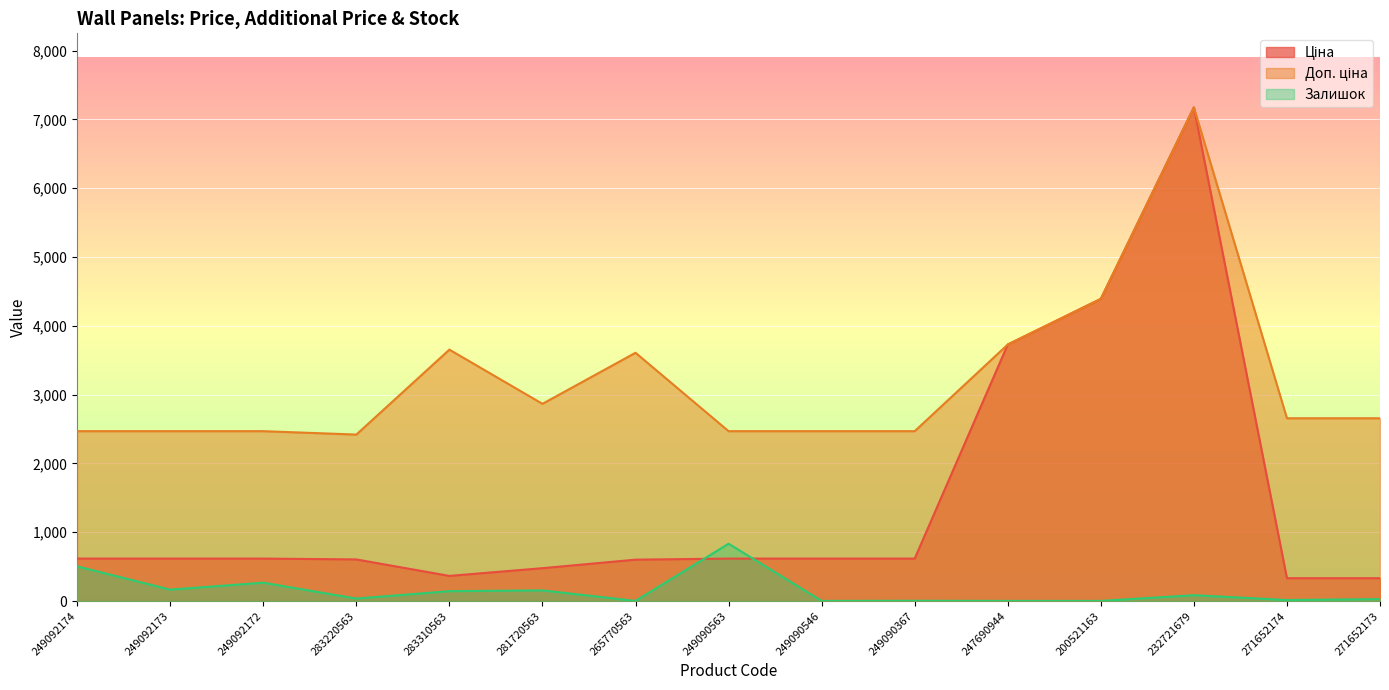

Reading left to right, what are all the values shown in this chart?

Ціна: 617.1	617.1	617.1	604.8	365.3	477.6	601.3	617.1	617.1	617.1	3727.6	4390.9	7173.5	332.0	332.0
Доп. ціна: 2468.5	2468.5	2468.5	2419.1	3653.4	2865.9	3608.0	2468.5	2468.5	2468.5	3727.6	4391.0	7173.5	2656.1	2656.1
Залишок: 504.0	166.0	267.0	36.0	144.0	155.0	2.0	833.0	2.0	4.0	2.0	2.0	85.0	15.0	28.0